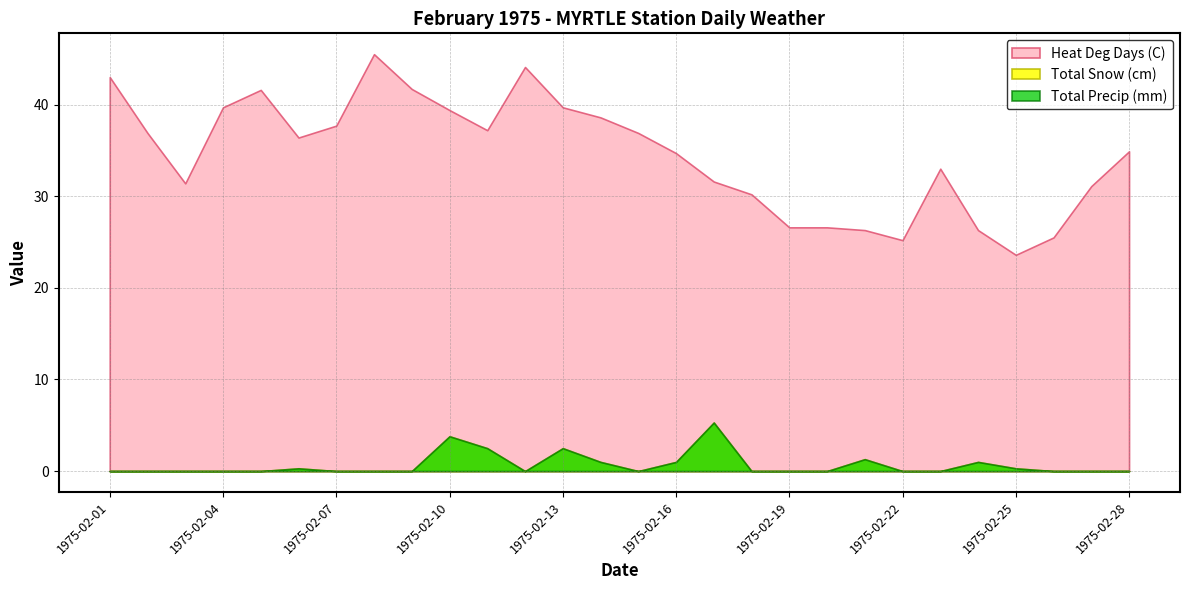

Which series has the largest total across all categories?

Heat Deg Days (C)